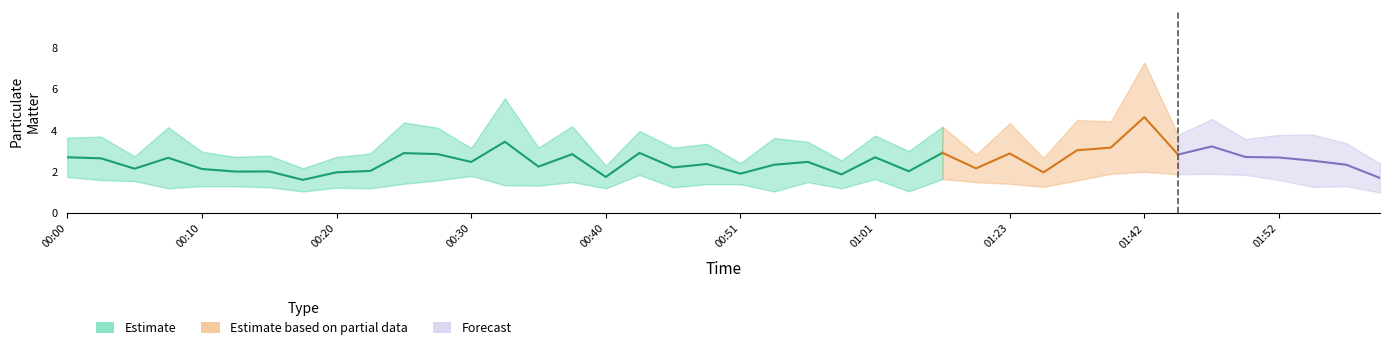

Count the number of categories in the chart.

40